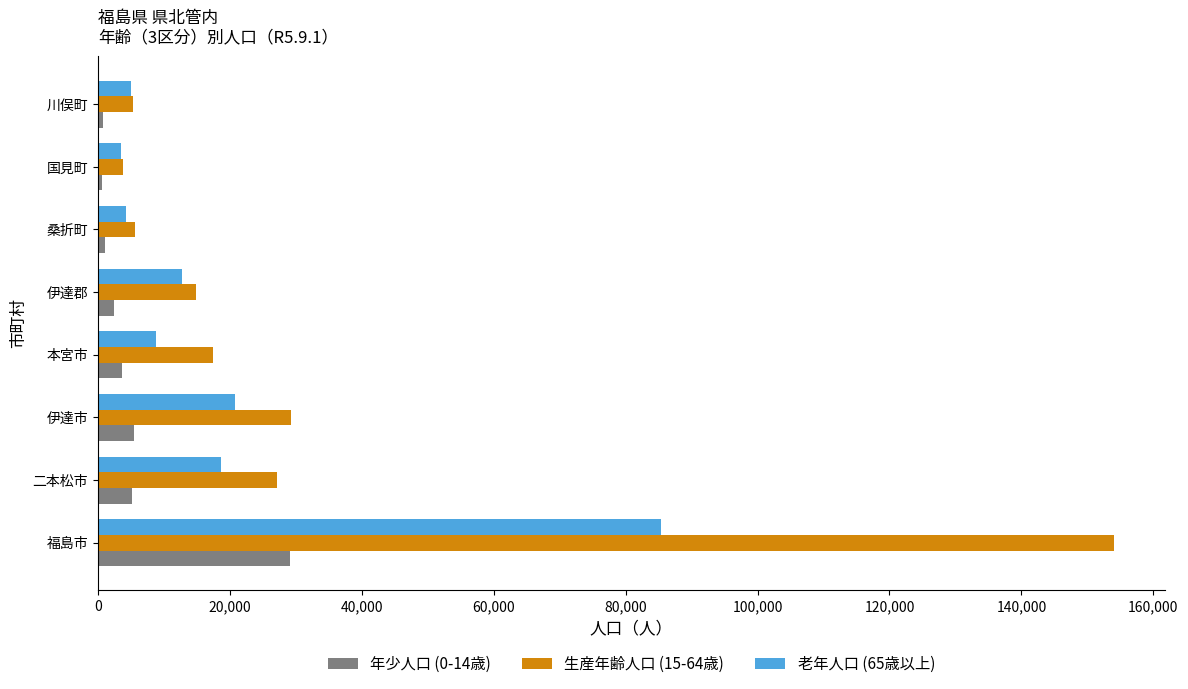

The value of 老年人口 (65歳以上) at 福島市 is 46702. True or false?

False